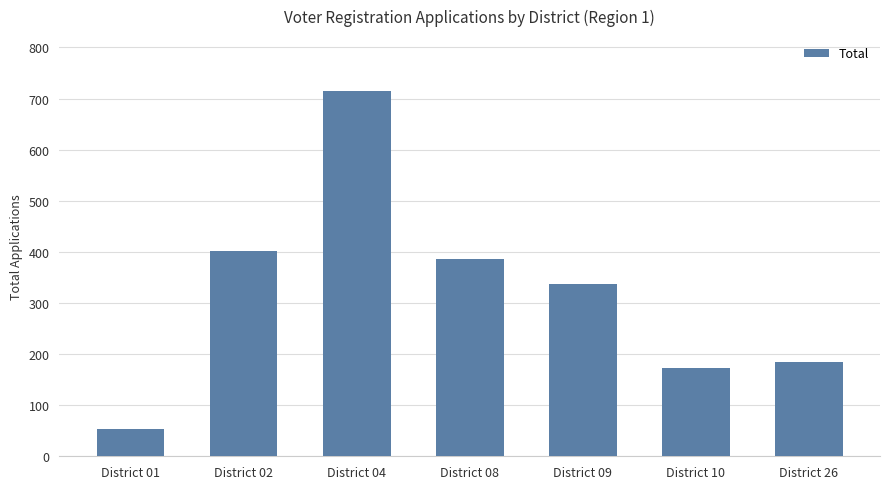

Reading left to right, transcribe all the data shown in this chart.

District 01=53	District 02=401	District 04=715	District 08=387	District 09=337	District 10=172	District 26=185